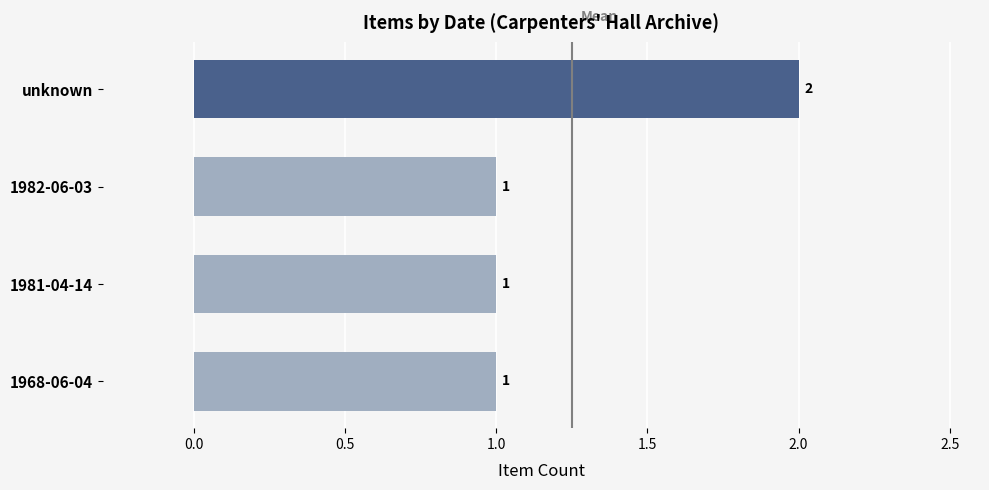

Reading bottom to top, transcribe all the data shown in this chart.

1	1	1	2